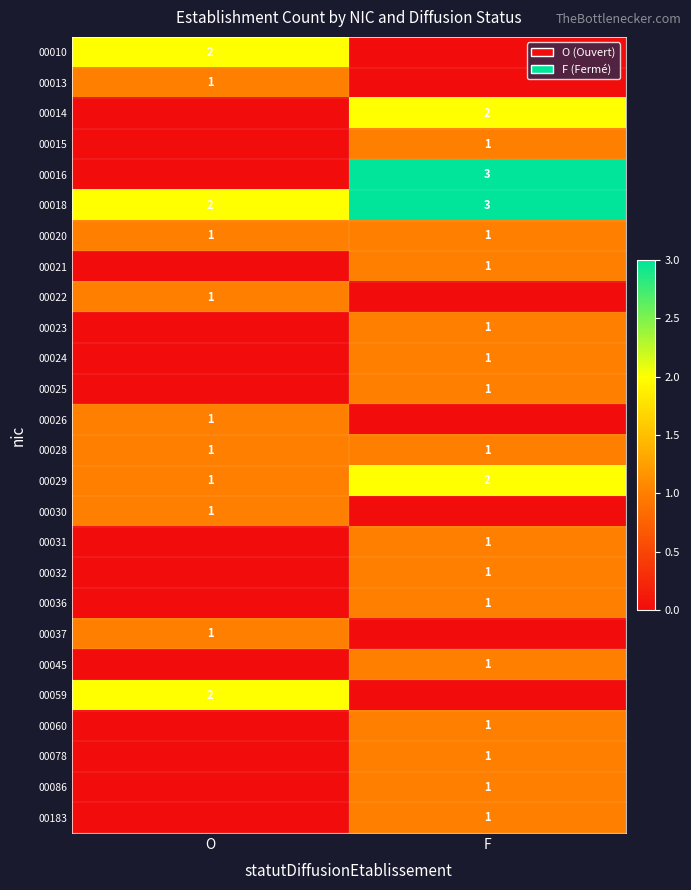

What is the sum of all 00018 values?

5